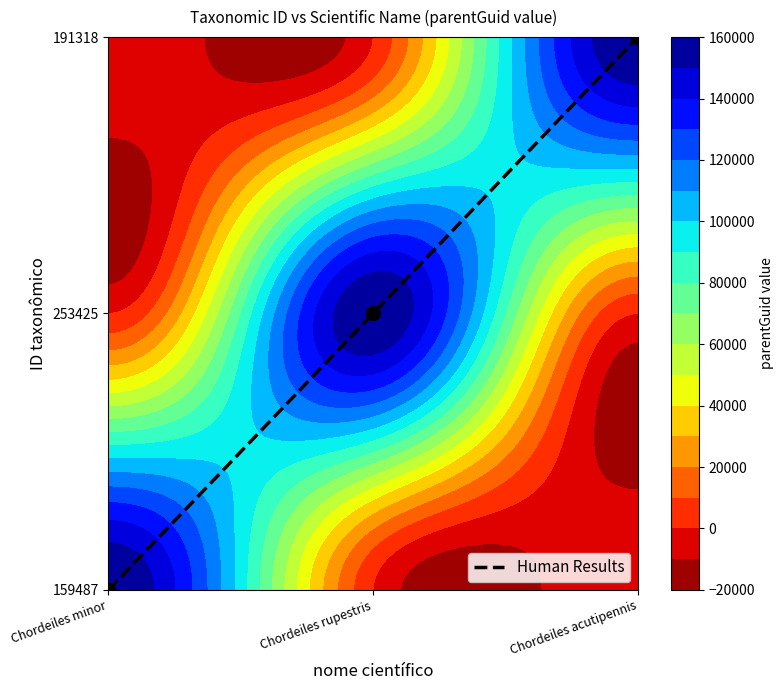

What is the change in value from Chordeiles minor to Chordeiles rupestris?

+1